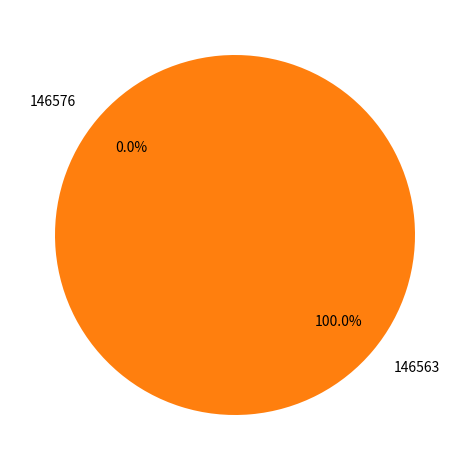

Is there a majority slice in this chart?

Yes